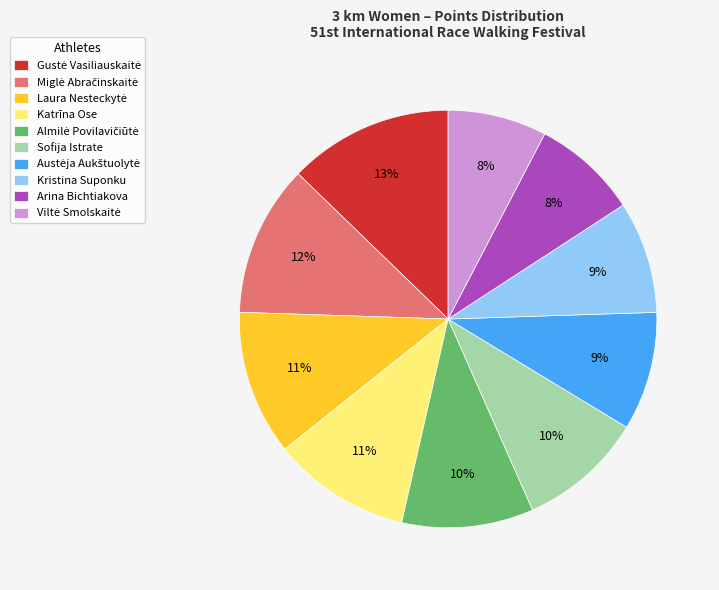

To the nearest percent, what is the average slice percentage?

10%